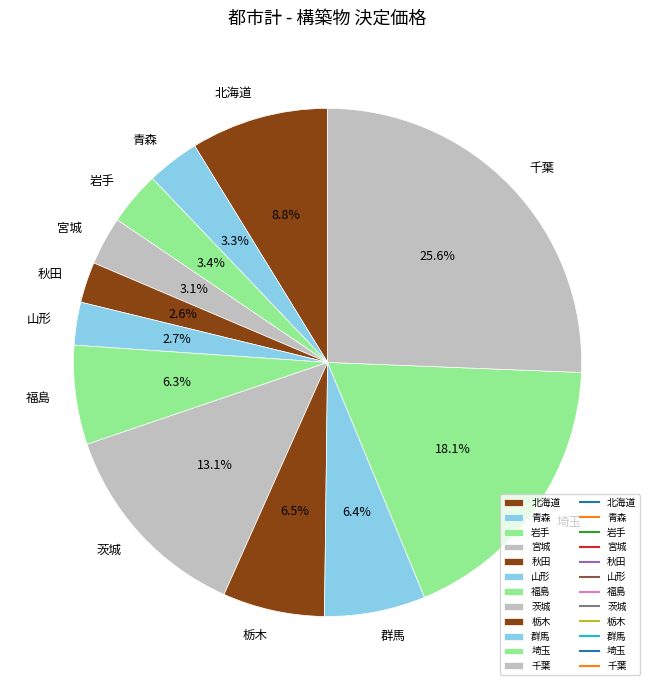

The 埼玉 slice represents 6% of the pie. True or false?

False